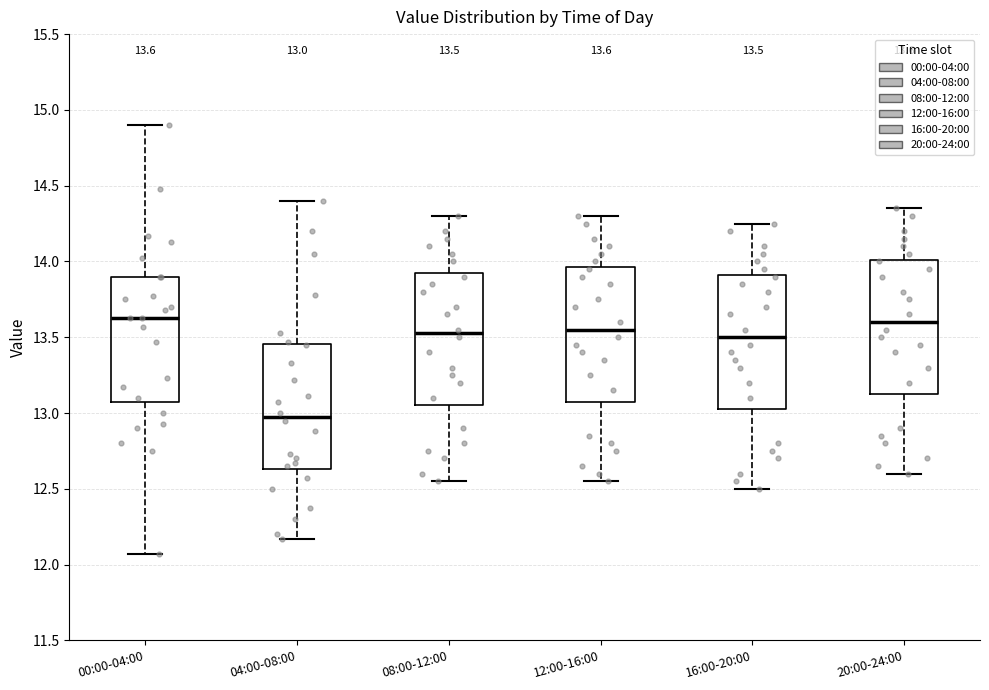

Which box's median line is the lowest?

04:00-08:00